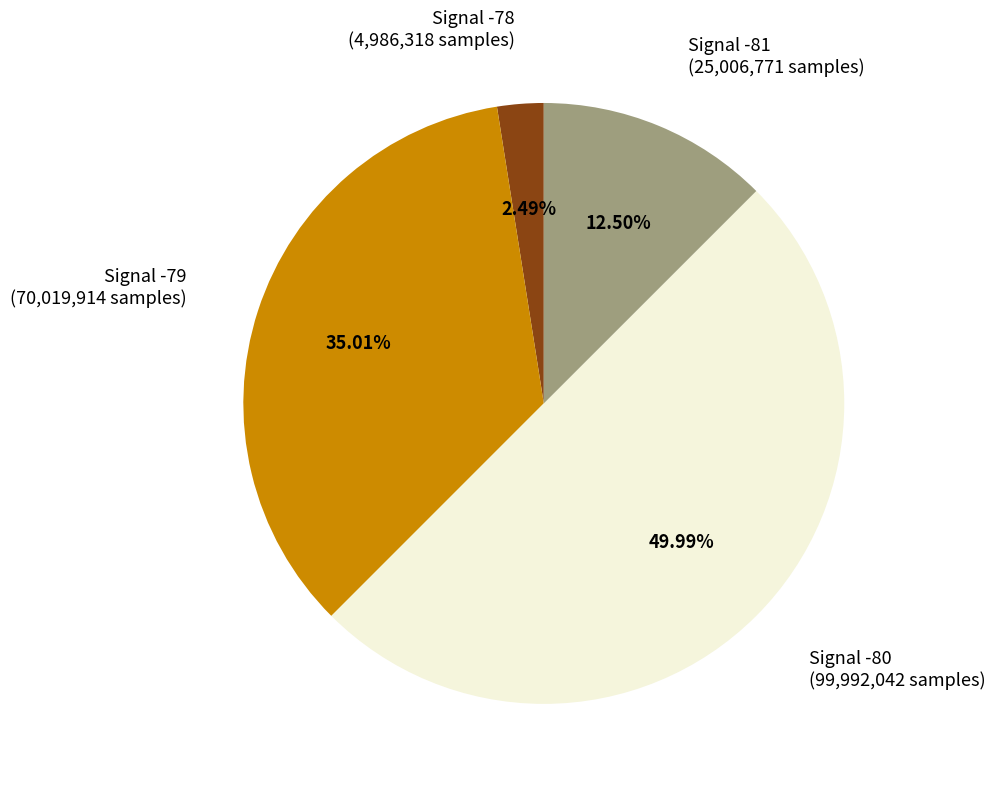

How many segments does this pie chart have?

4